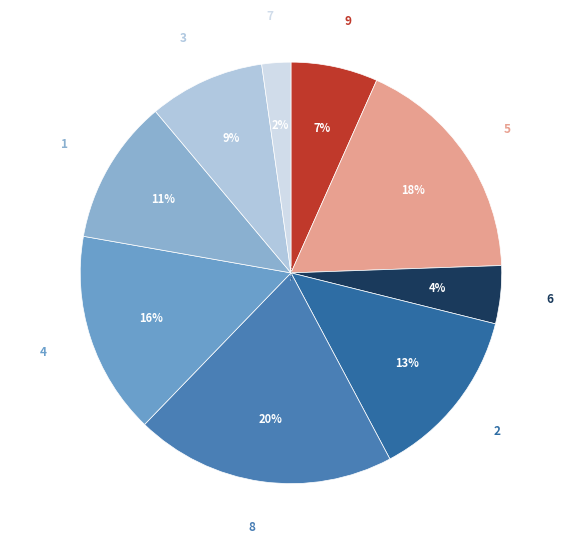

Which has a higher value, 3 or 9?

3